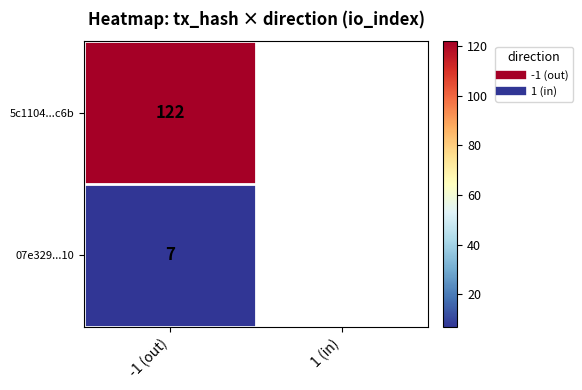

Rank the series at -1 (out) from lowest to highest value.

07e329...10, 5c1104...c6b